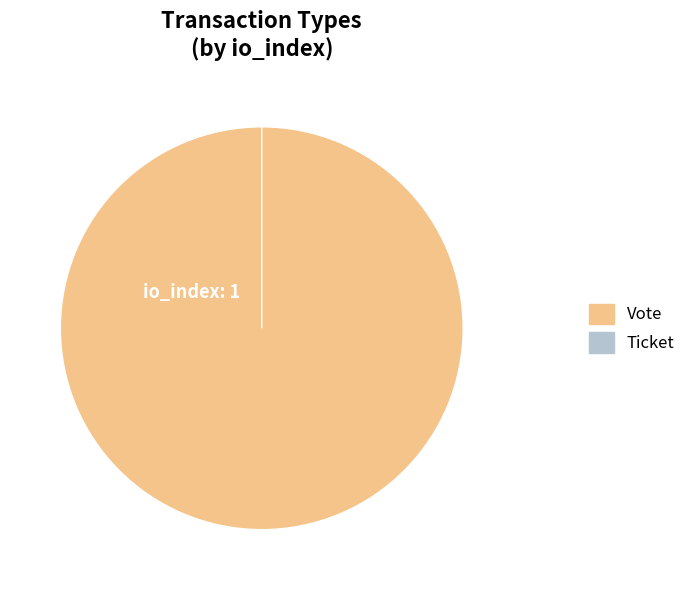

What is the smallest slice in the pie chart?

Ticket